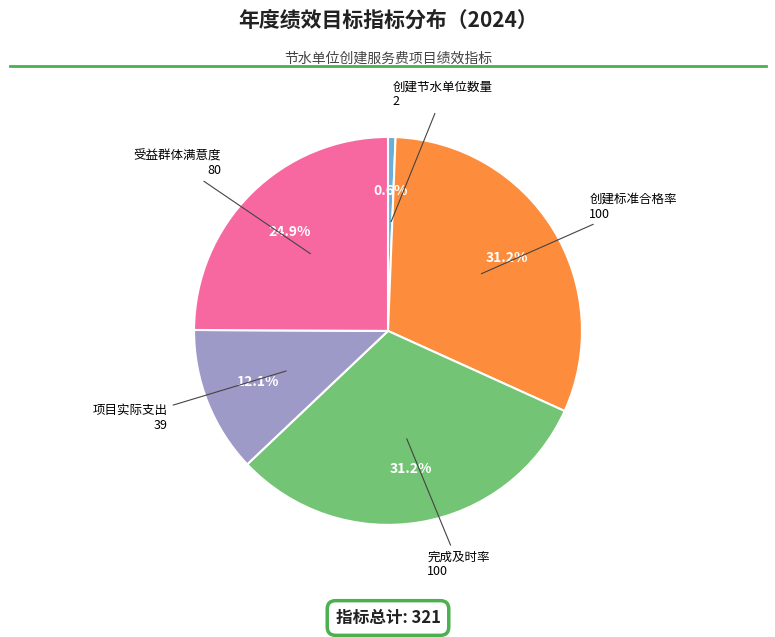

Does any single category account for the majority?

No